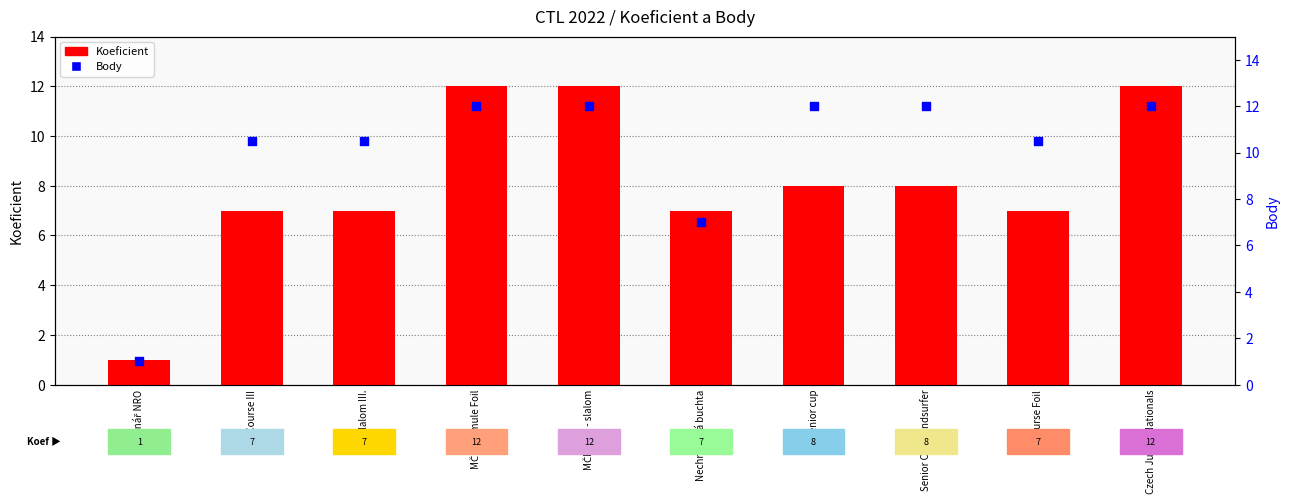

Which series reaches the minimum Y coordinate?

Koeficient